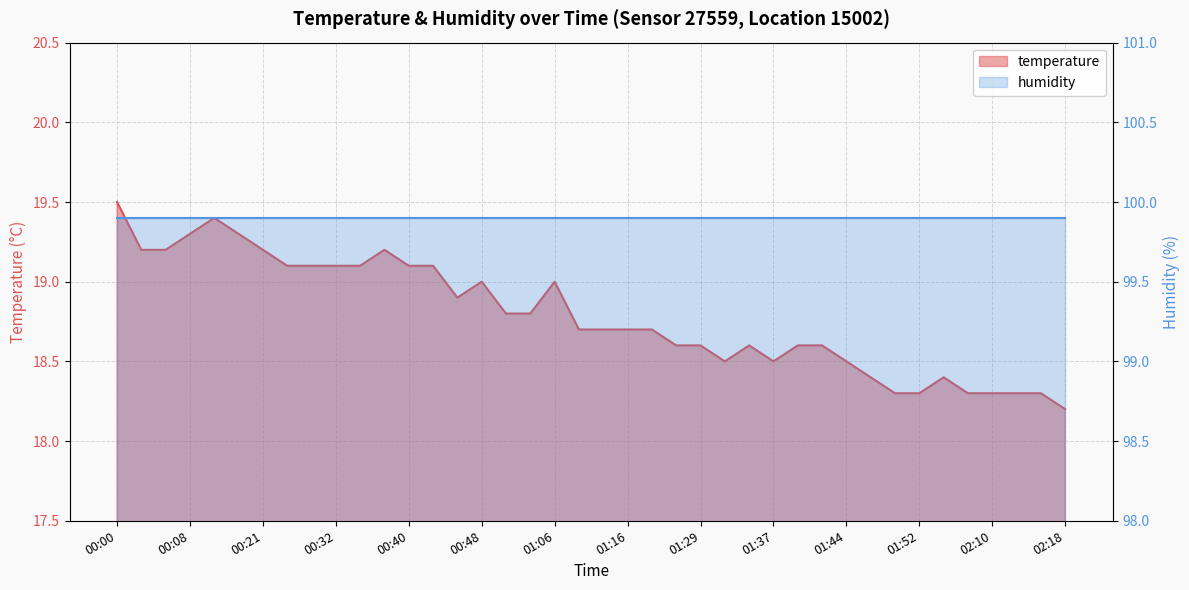

Reading left to right, transcribe all the data shown in this chart.

19.5	19.2	19.2	19.3	19.4	19.3	19.2	19.1	19.1	19.1	19.1	19.2	19.1	19.1	18.9	19.0	18.8	18.8	19.0	18.7	18.7	18.7	18.7	18.6	18.6	18.5	18.6	18.5	18.6	18.6	18.5	18.4	18.3	18.3	18.4	18.3	18.3	18.3	18.3	18.2